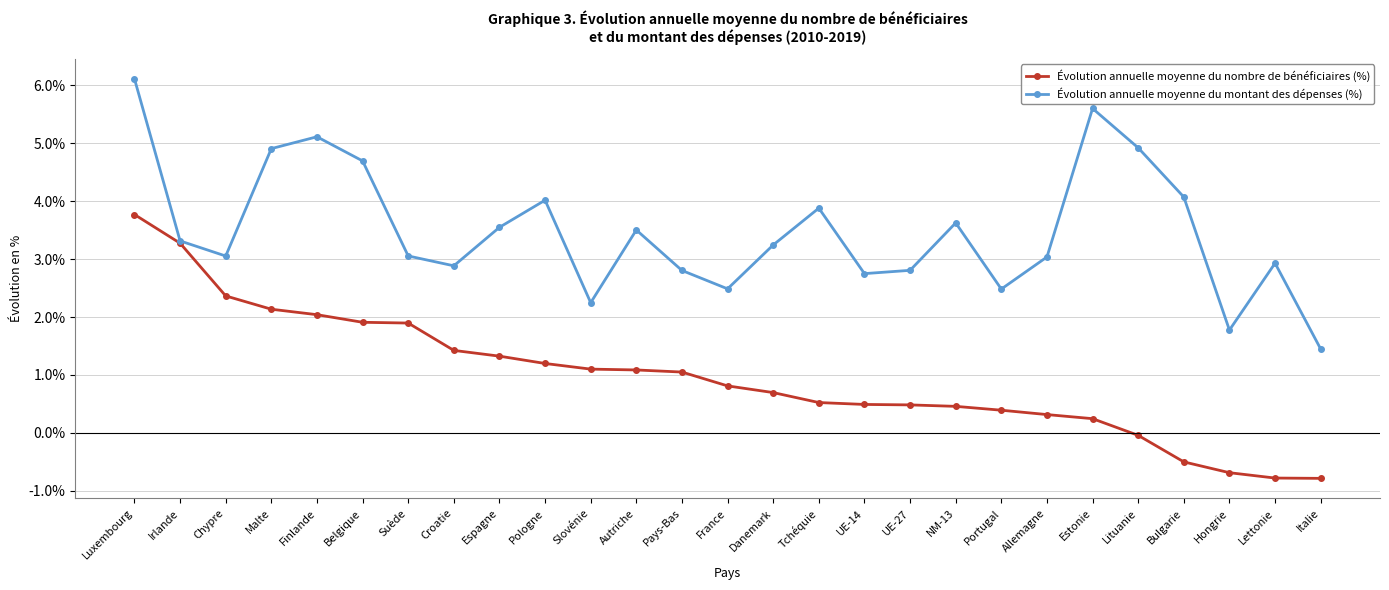

What is the sum of all Évolution annuelle moyenne du montant des dépenses (%) values?

94.3